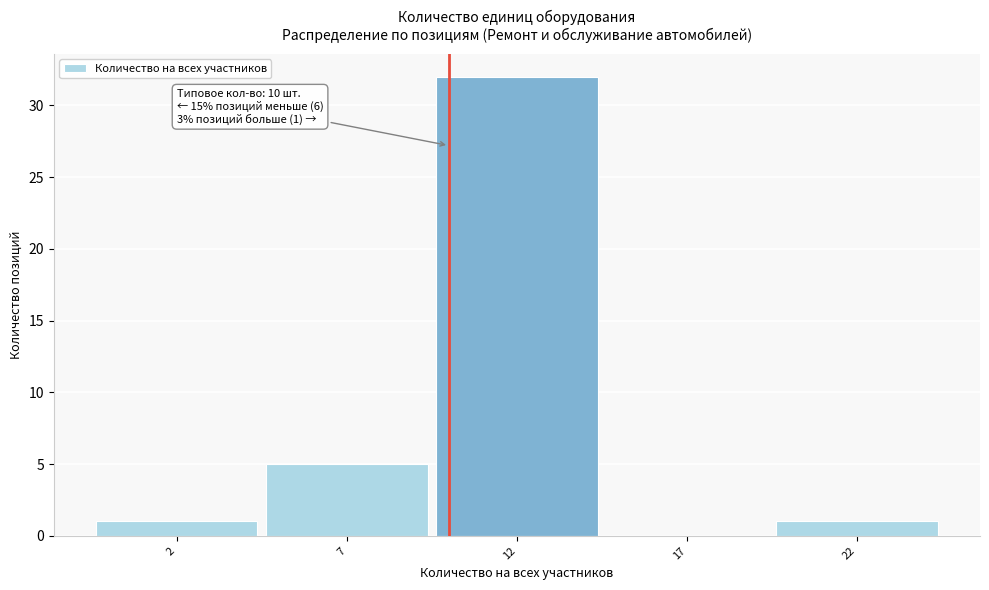

Which range on the x-axis has the tallest bar?

9.5 to 14.5